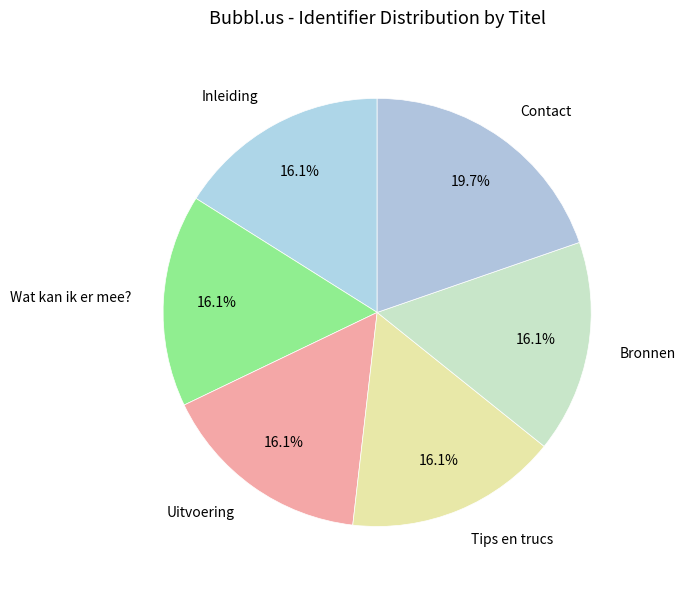

Approximately how many times larger is the value at Inleiding compared to Contact?

0.8